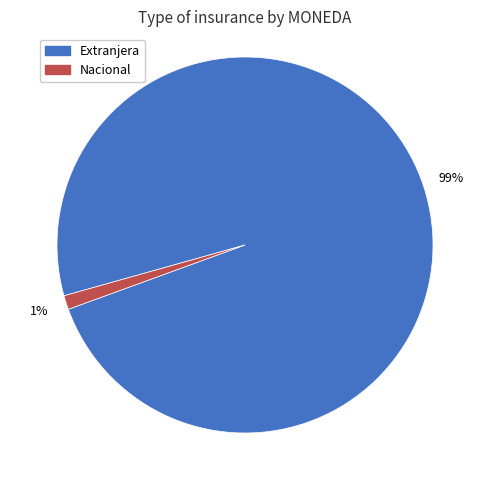

Between Nacional and Extranjera, which is larger?

Extranjera